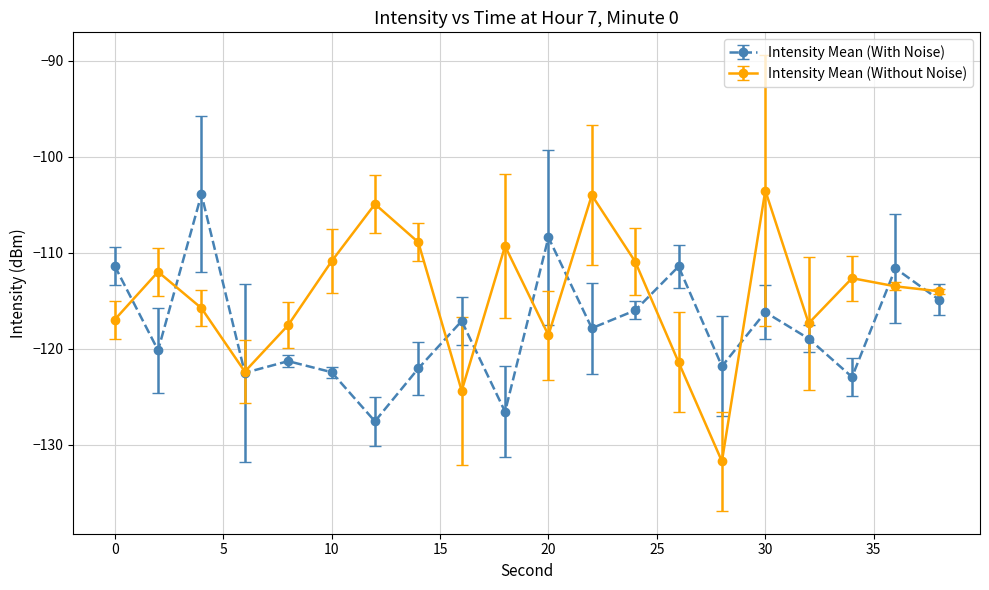

List the series in order of their overall mean, highest first.

Intensity Mean (Without Noise), Intensity Mean (With Noise)